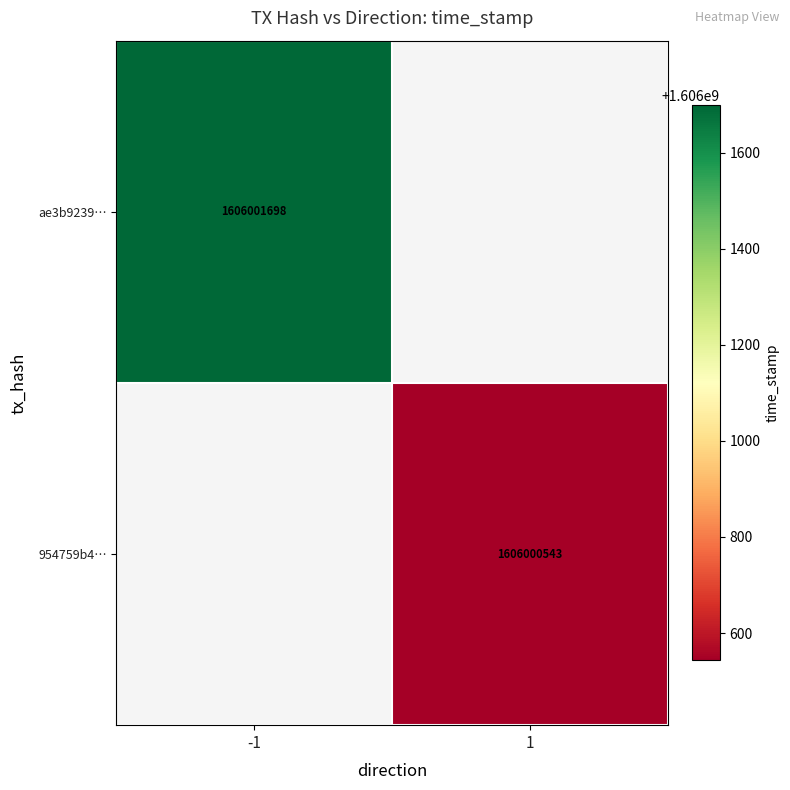

How many categories are shown in the chart?

2